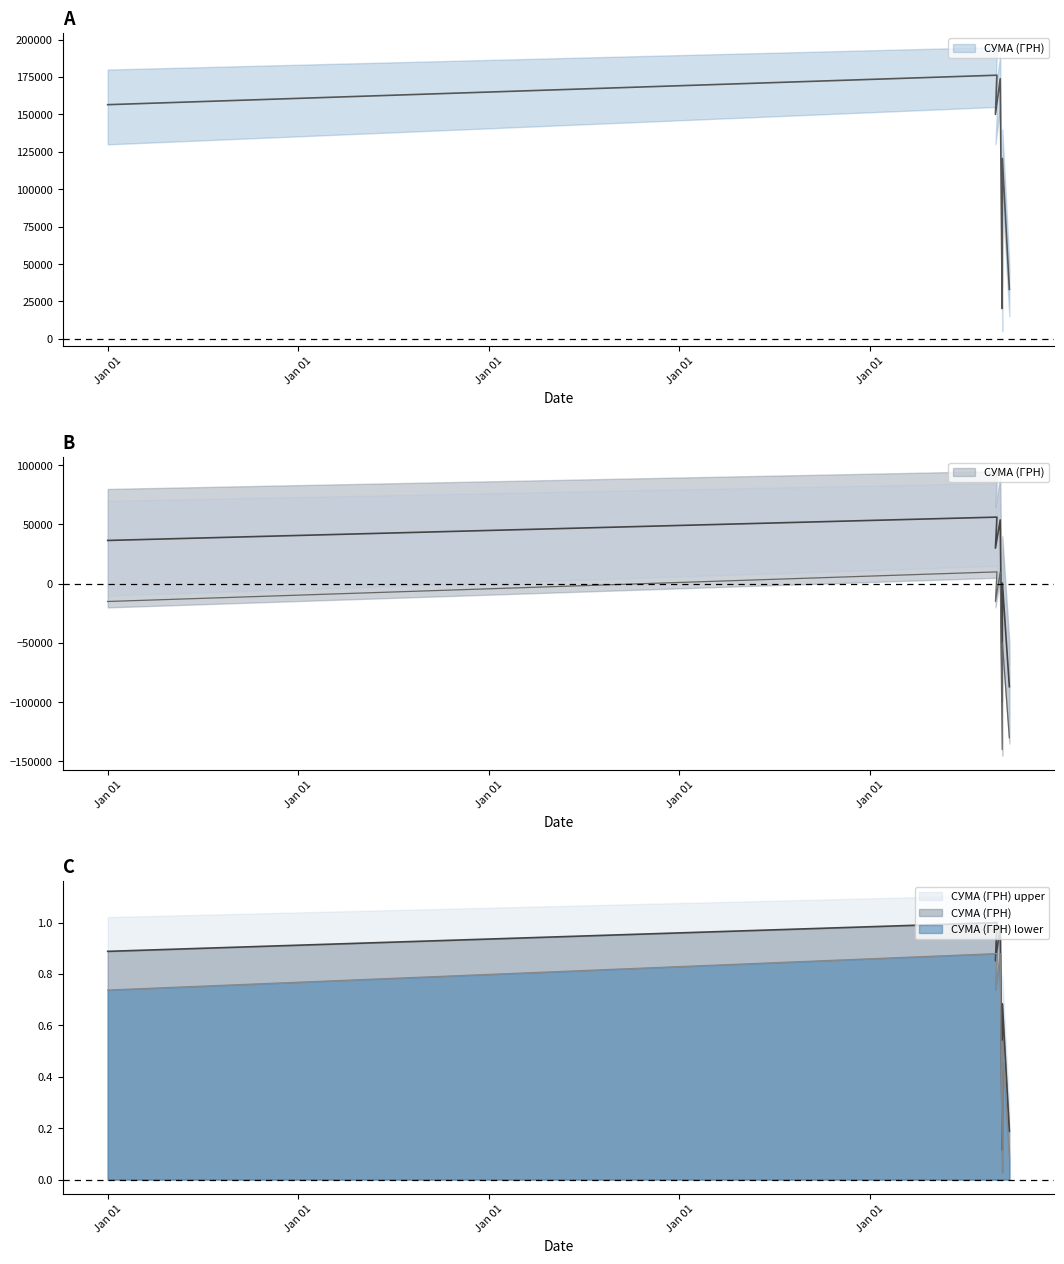

Read the value at Jan 01.

156523.3